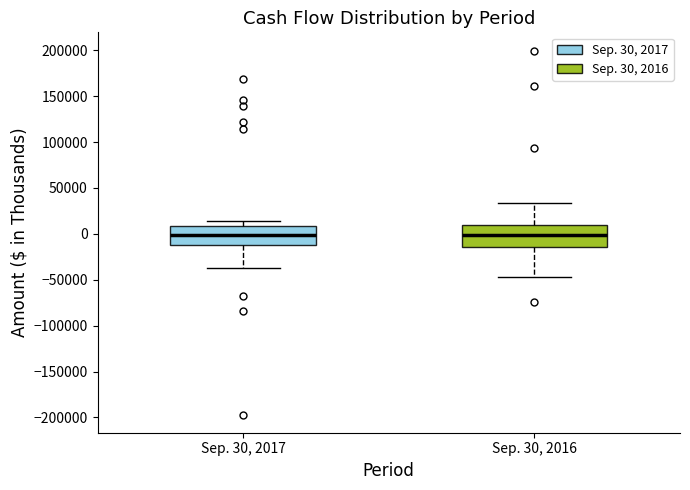

Where does the lower whisker of the box for Sep. 30, 2017 end on the y-axis? The values are not printed on the chart, so give them approximately, as read against the axis.

-35000